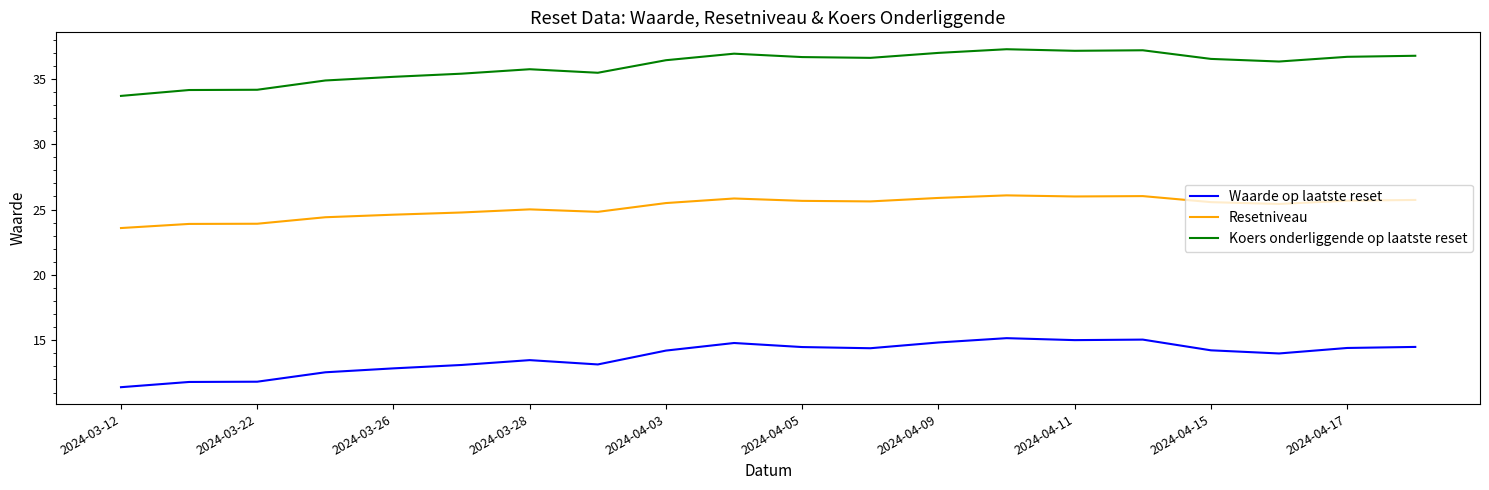

True or false: Waarde op laatste reset and Koers onderliggende op laatste reset intersect in this chart.

False